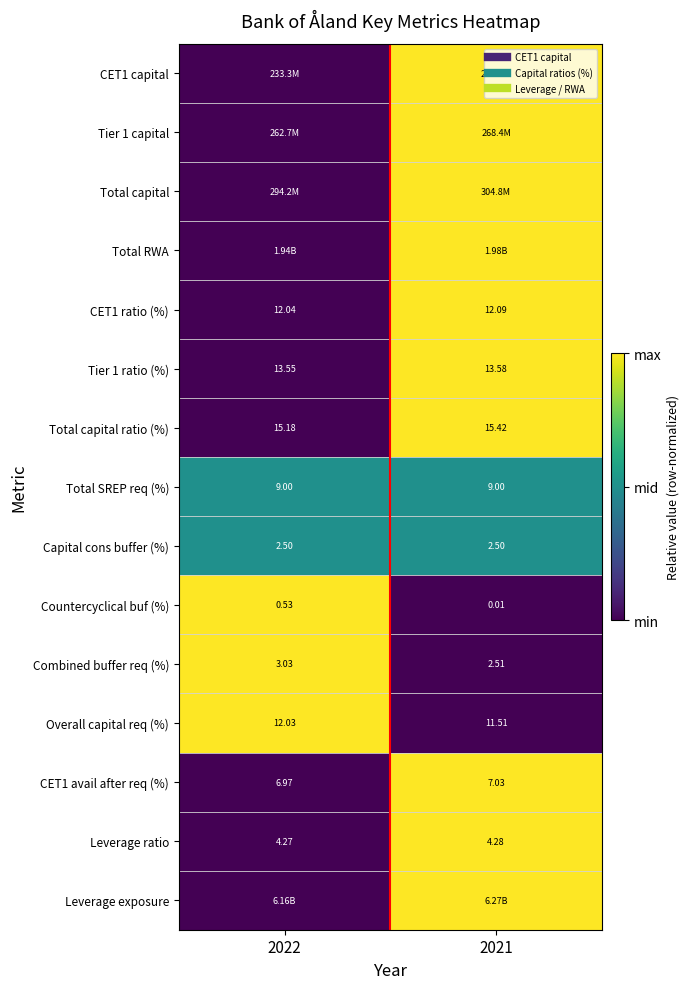

Between 2022 and 2021, which is larger?

2021